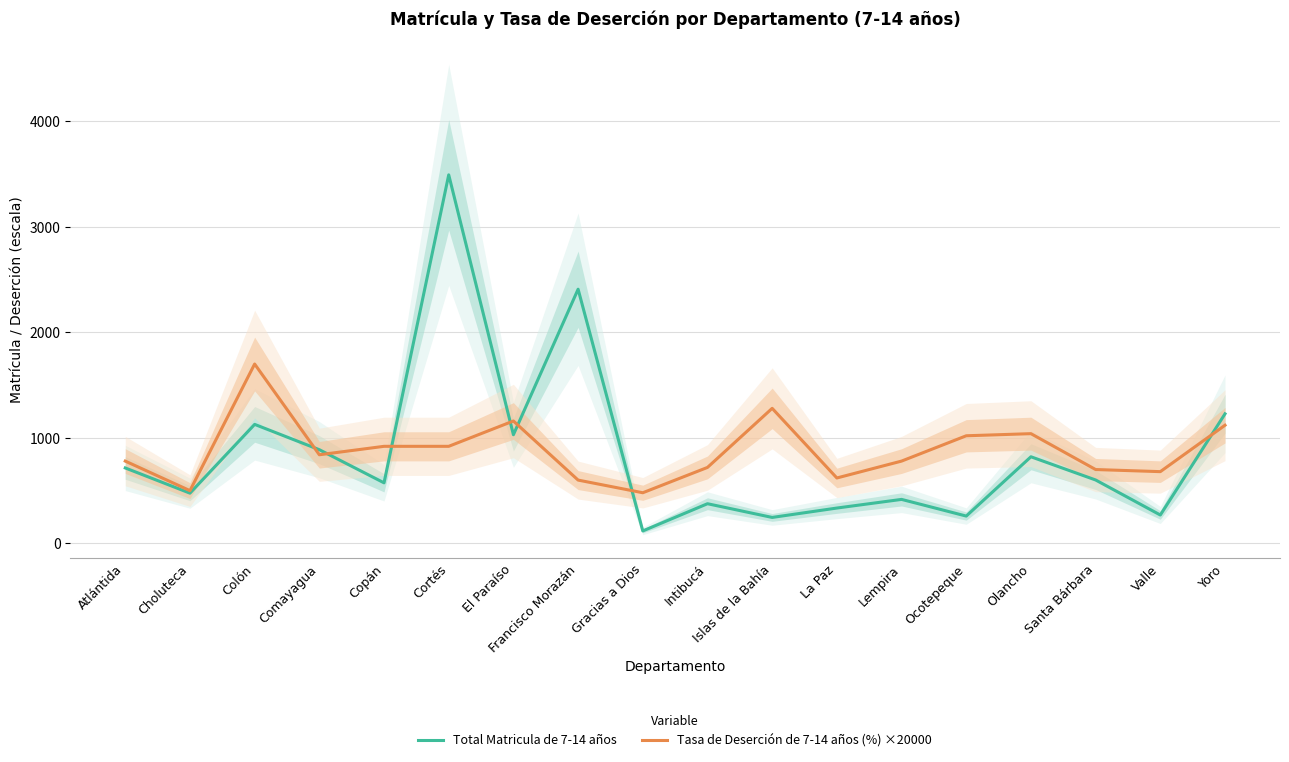

At which category does Tasa de Deserción de 7-14 años (%) ×20000 reach its first local peak?

Colón